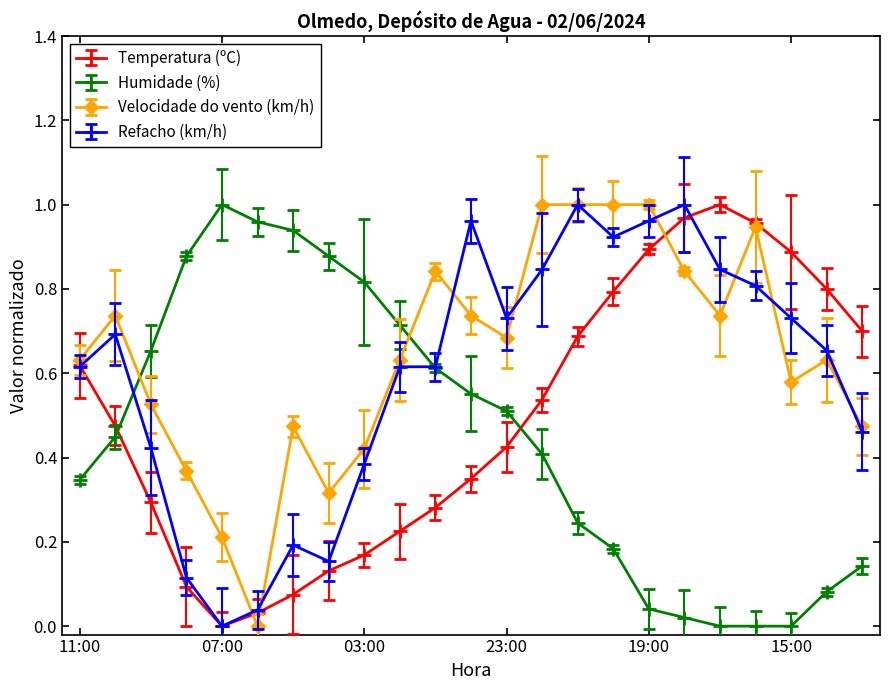

How many interior local peaks does the Temperatura (ºC) series have?

1